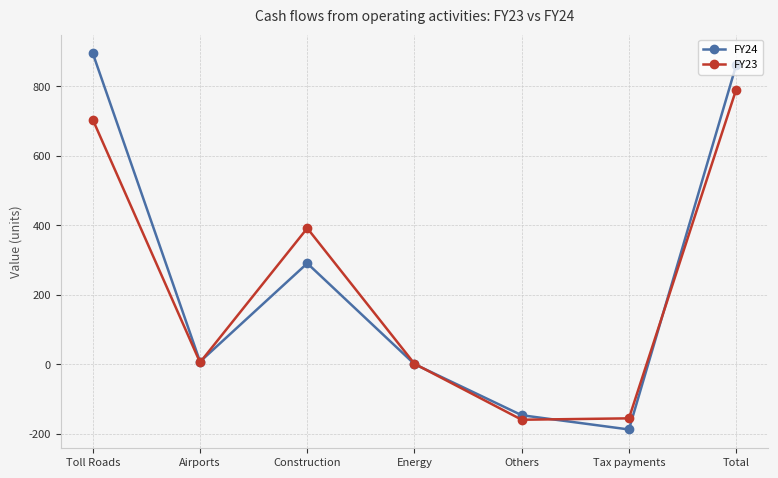

True or false: FY23 has more than 1 points higher than both neighbors.

False